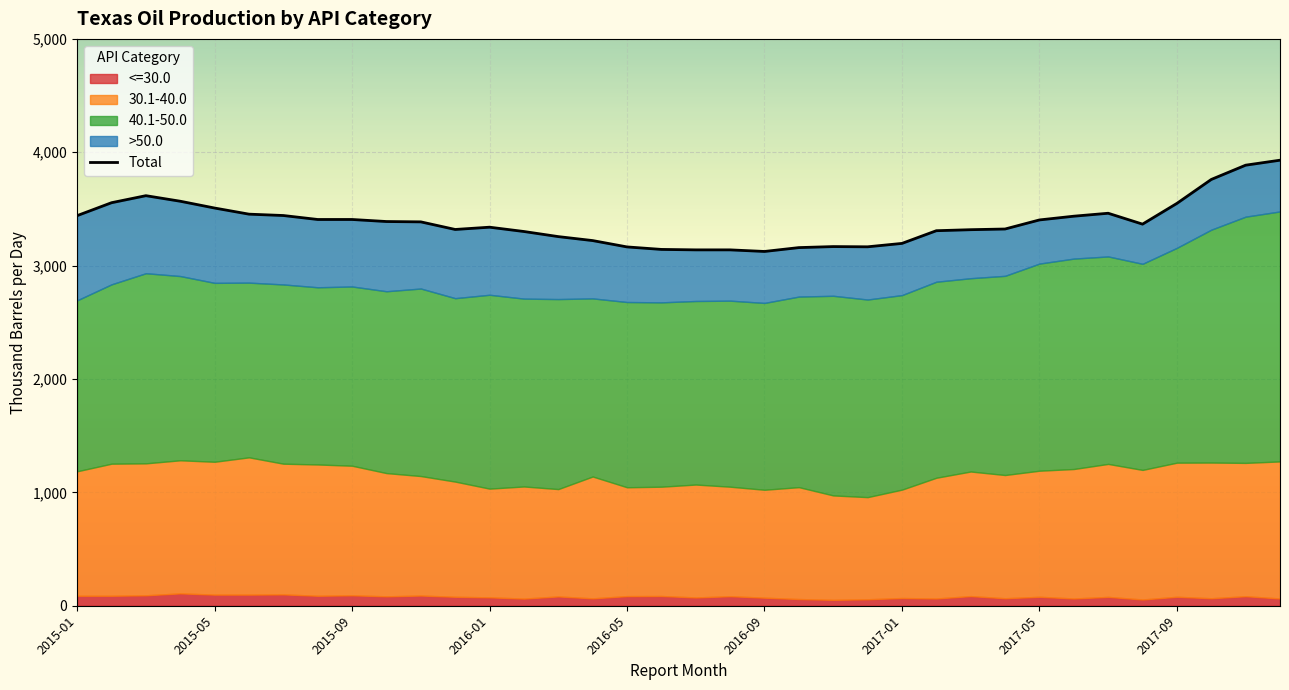

What is the value of the 1st point from the left?

3441